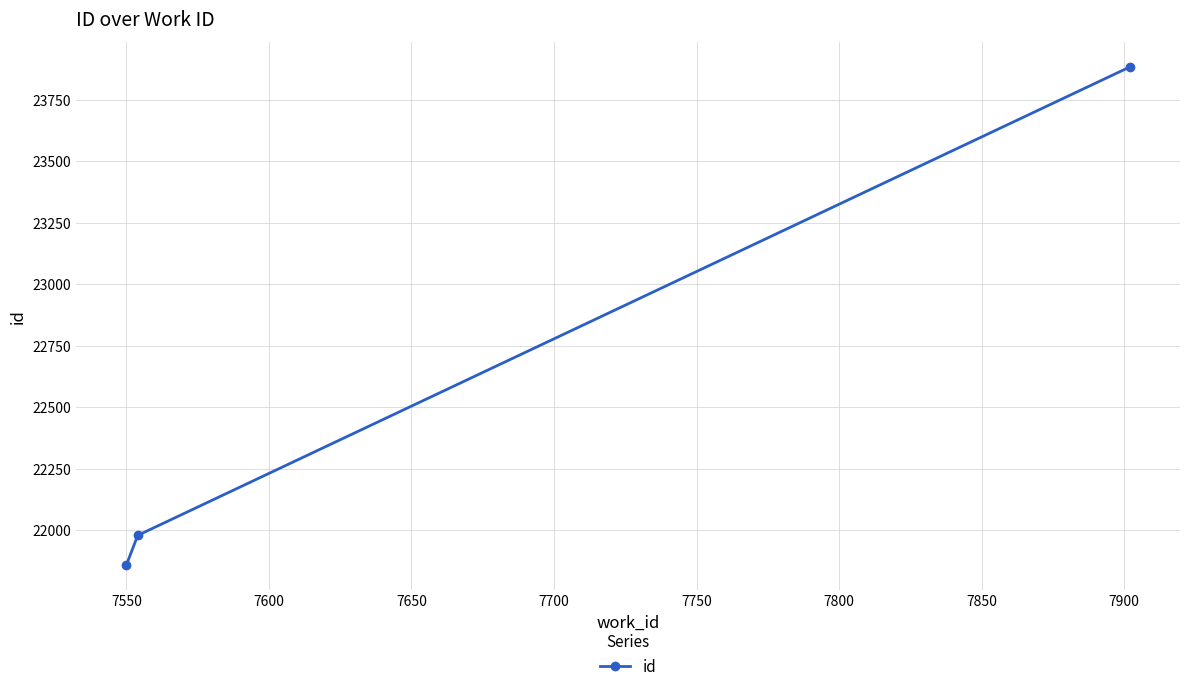

How many data points are less than 21979?

1